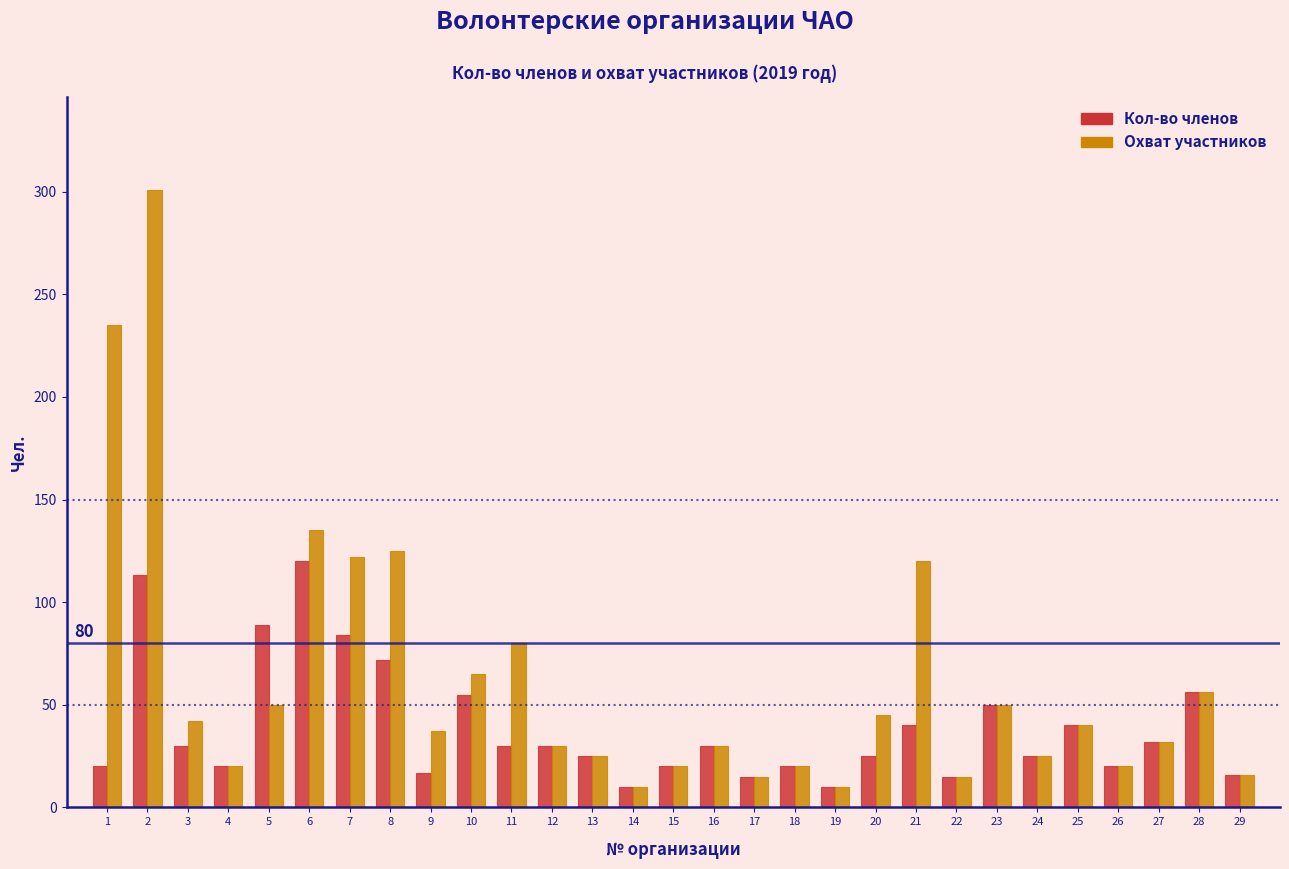

Which series has the largest total across all categories?

Охват участников